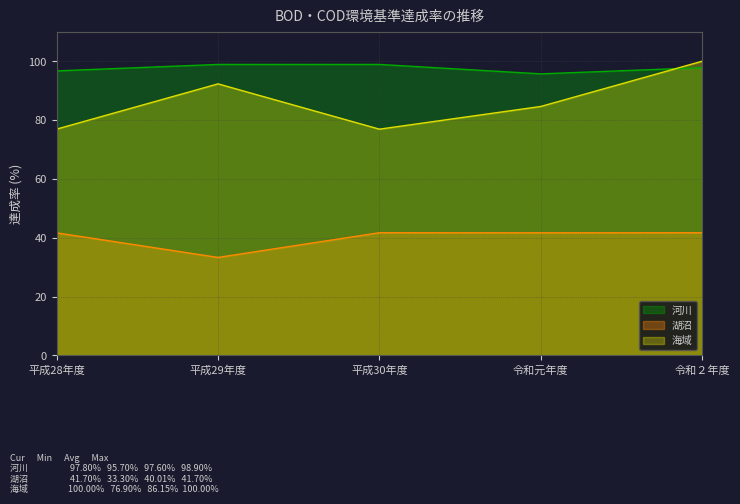

Is the value of 海域 at 平成28年度 greater than the value of 湖沼 at 平成28年度?

Yes